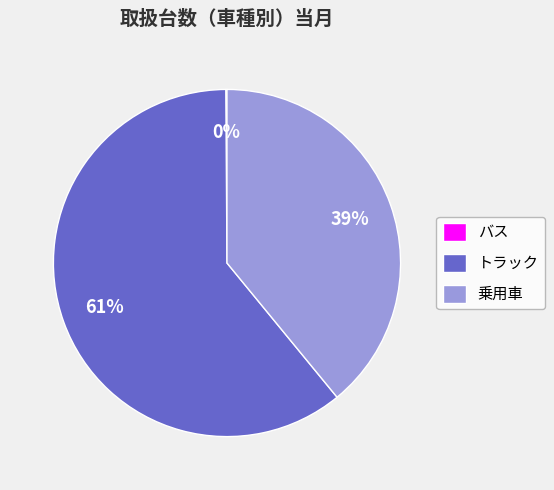

Is there any slice that represents more than half of the pie?

Yes